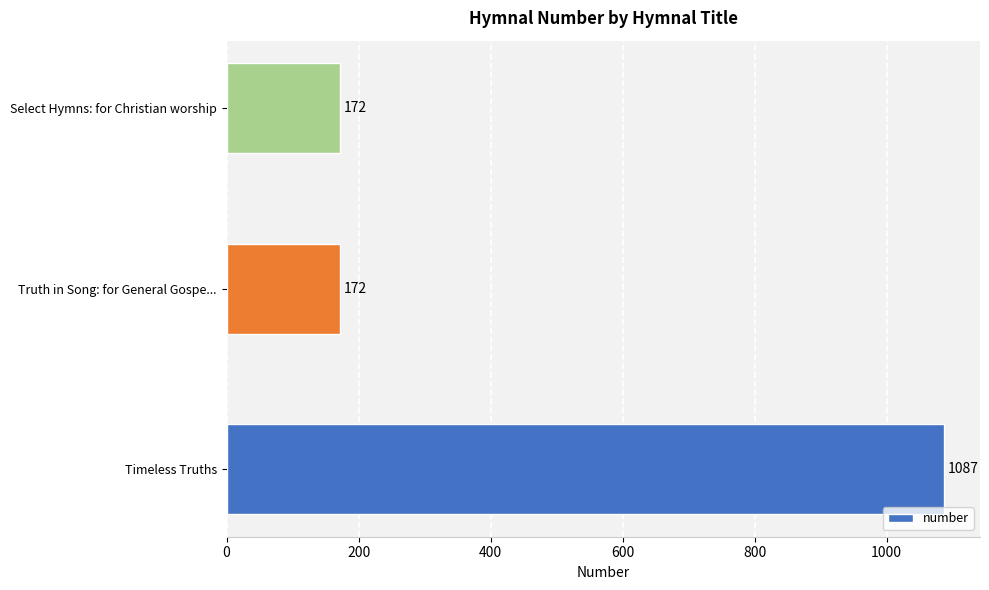

What is the minimum value shown in the chart?

172